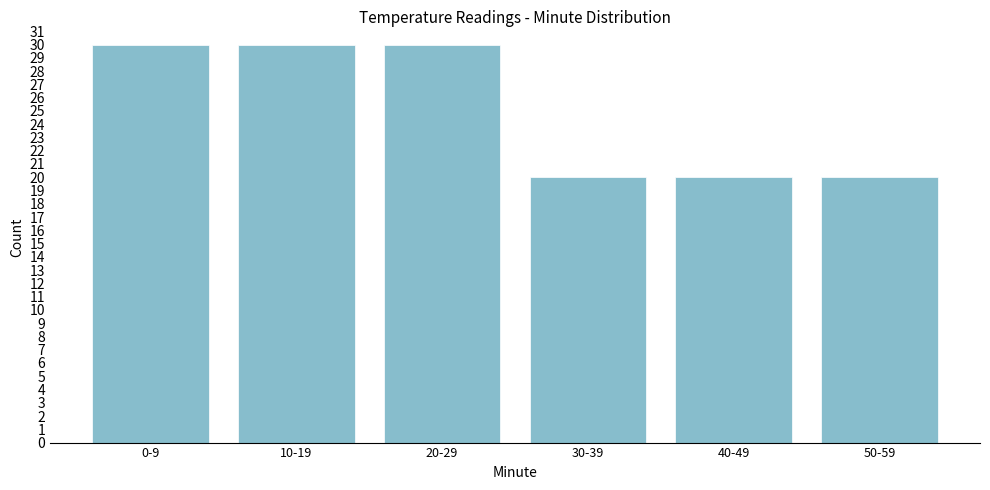

Reading left to right, list all the values displayed in this chart.

0-9=30	10-19=30	20-29=30	30-39=20	40-49=20	50-59=20